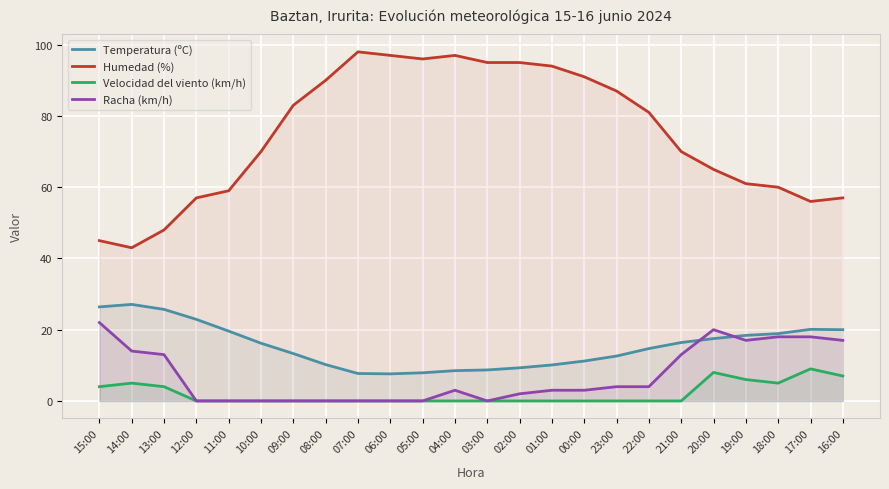

Which series has the largest range (max minus min)?

Humedad (%)